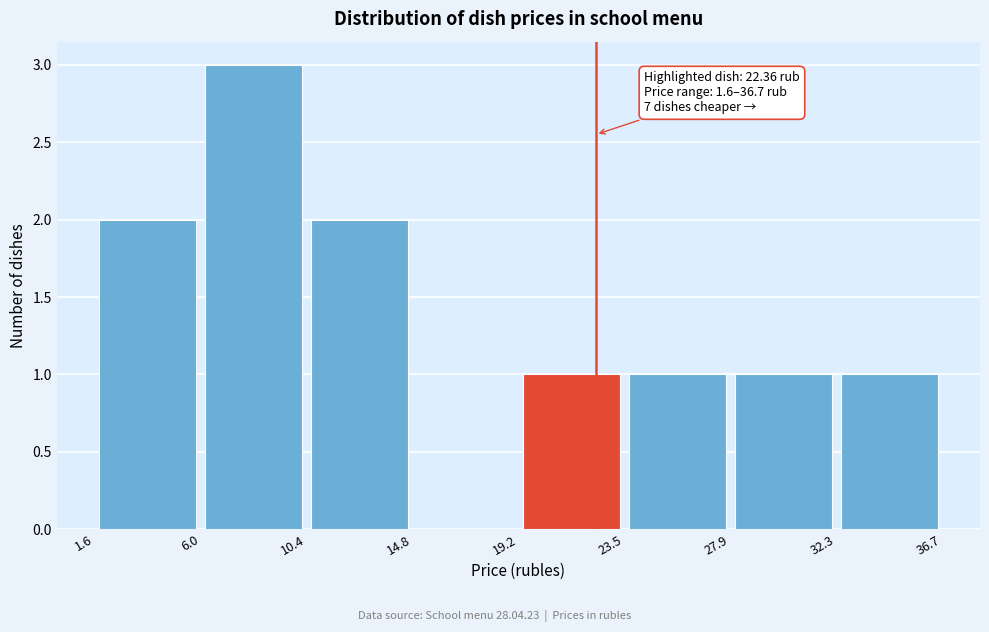

Which range on the x-axis has the tallest bar?

6.0 to 10.4